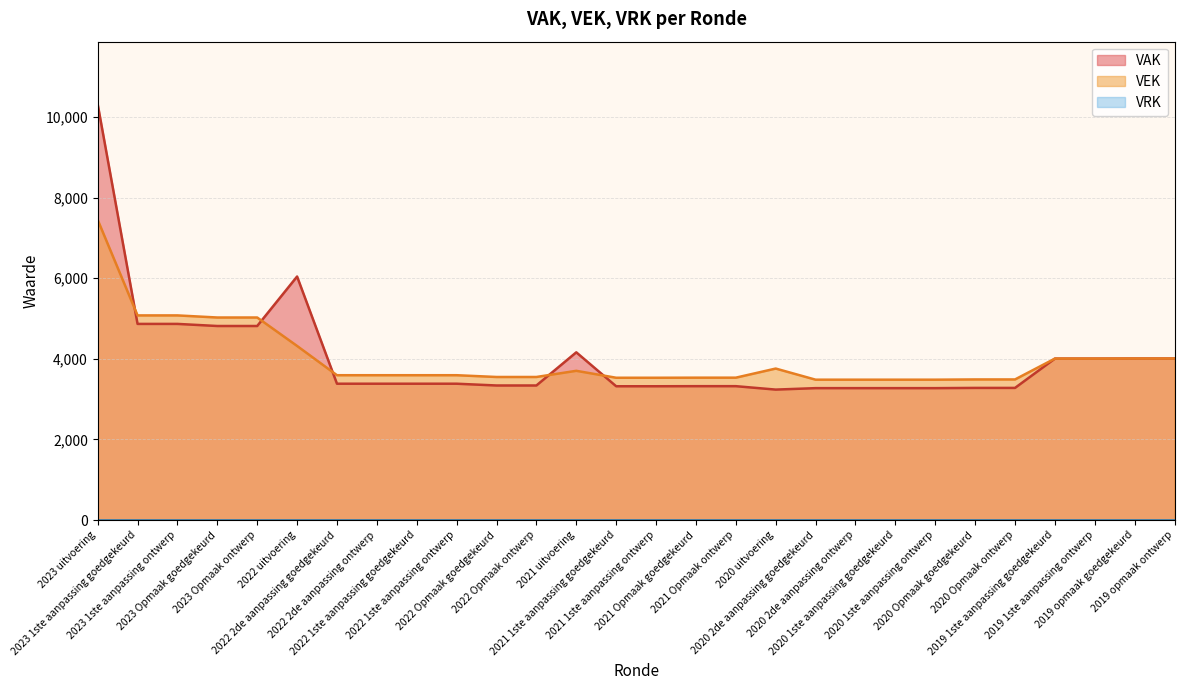

Which series has the largest range (max minus min)?

VAK